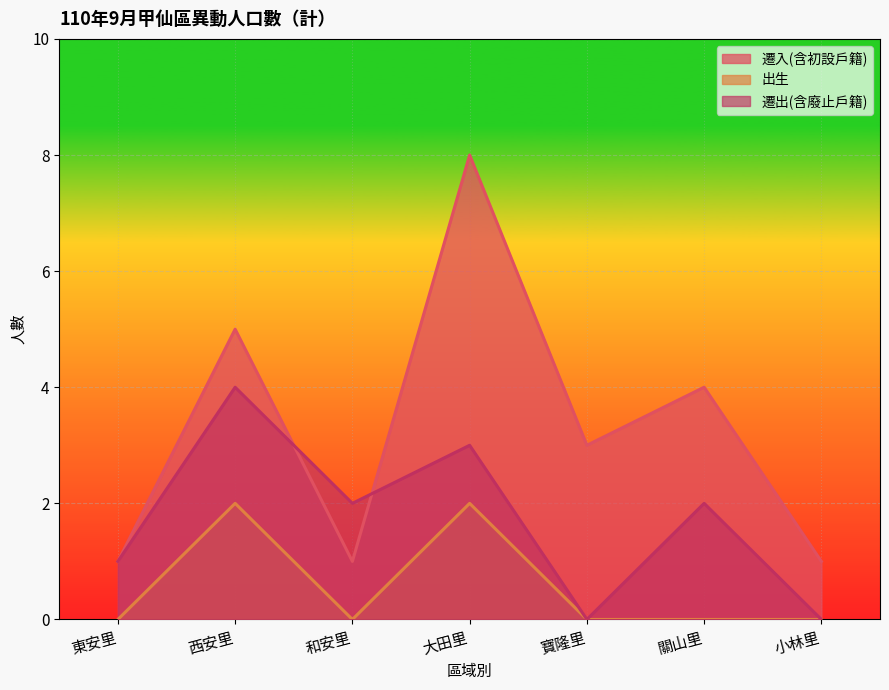

In 出生, how many points are lower than both neighbors (excluding endpoints)?

1